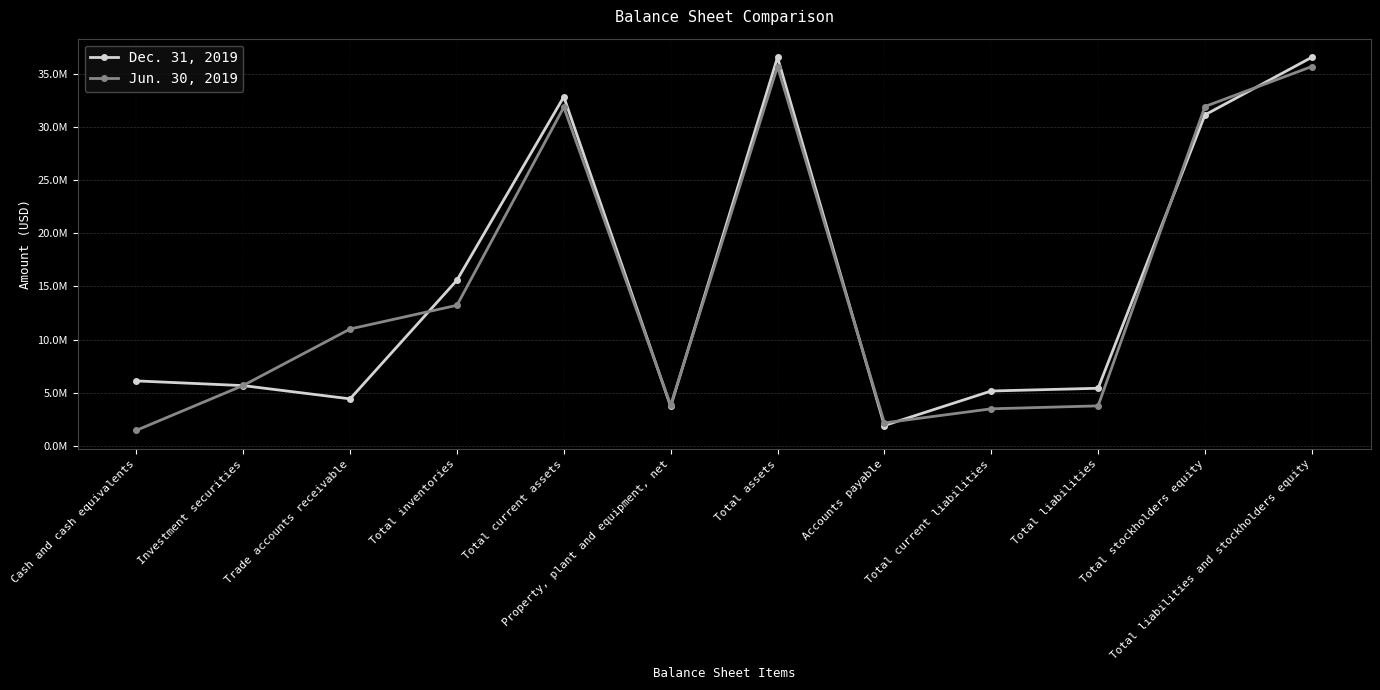

What position from the right is Total current assets?

8